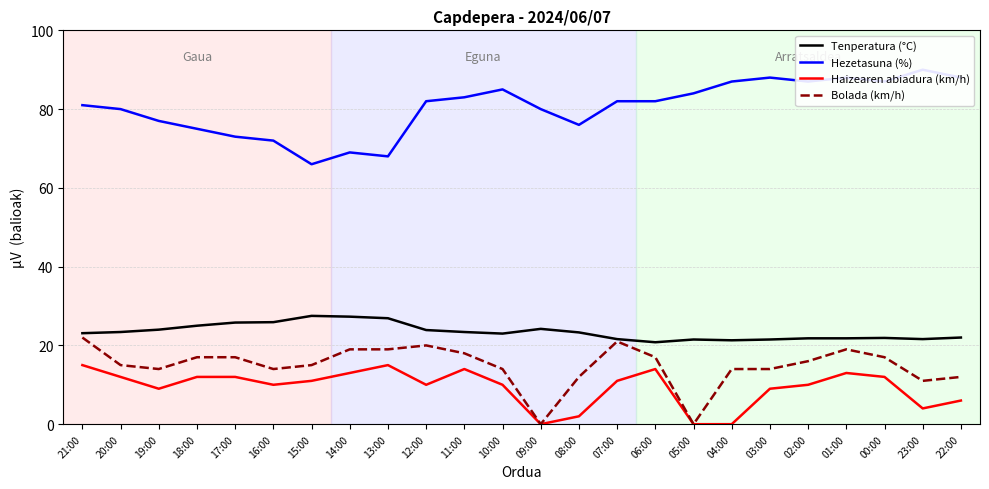

What is the label of the 1st point from the left?

21:00